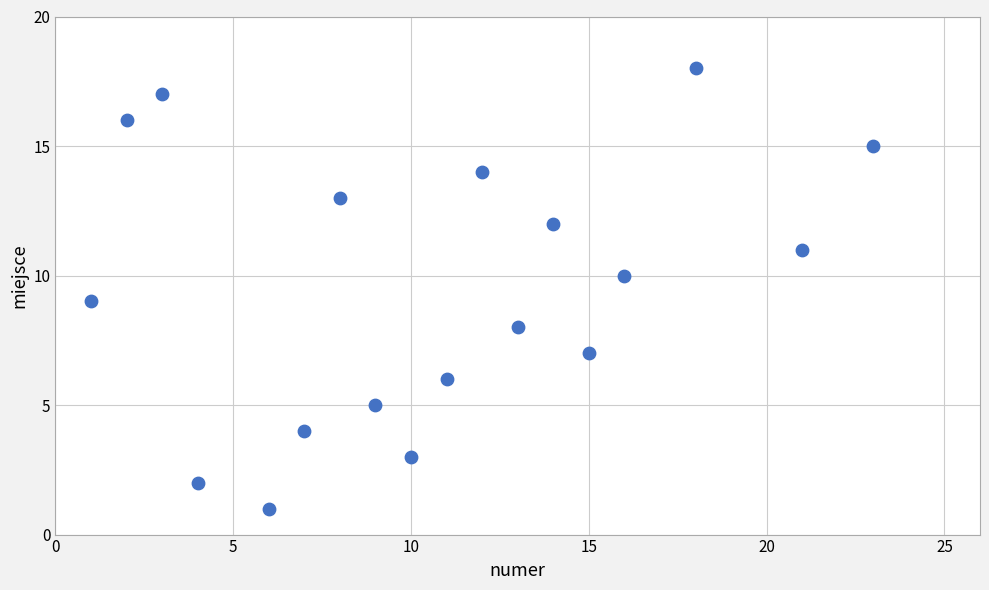

What is the range of X values (max minus min)?

22